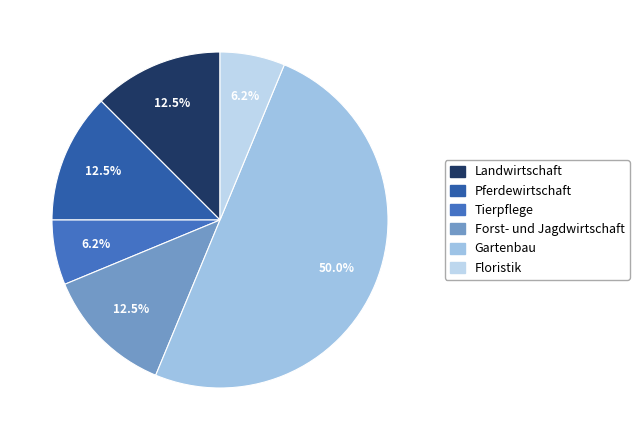

Do Tierpflege and Landwirtschaft together represent more than half of the pie?

No